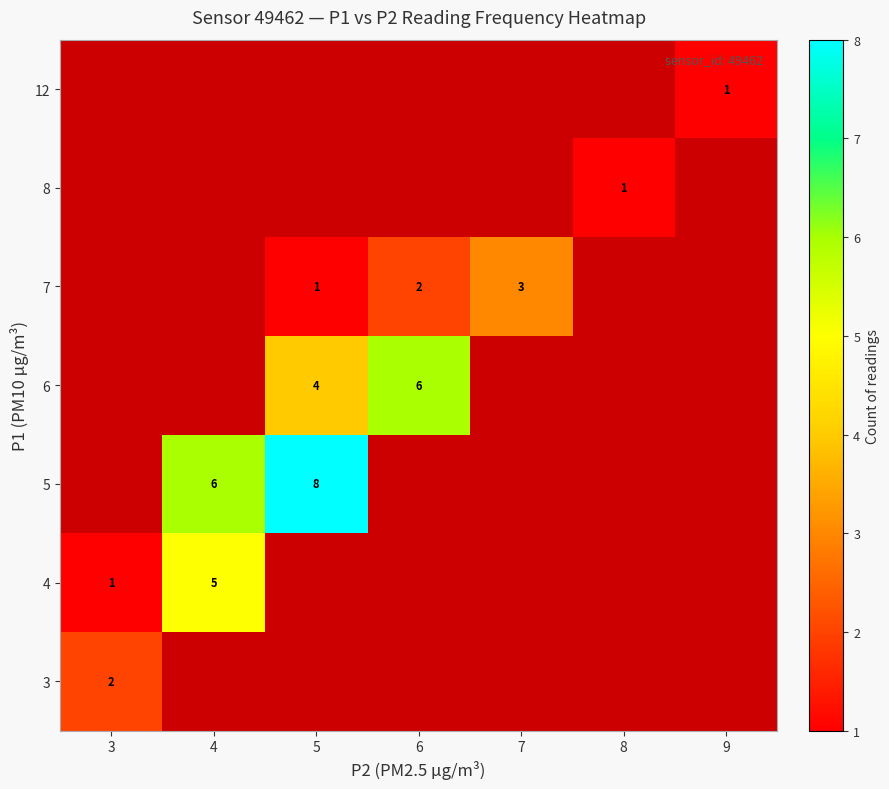

Count the number of data series in this chart.

7